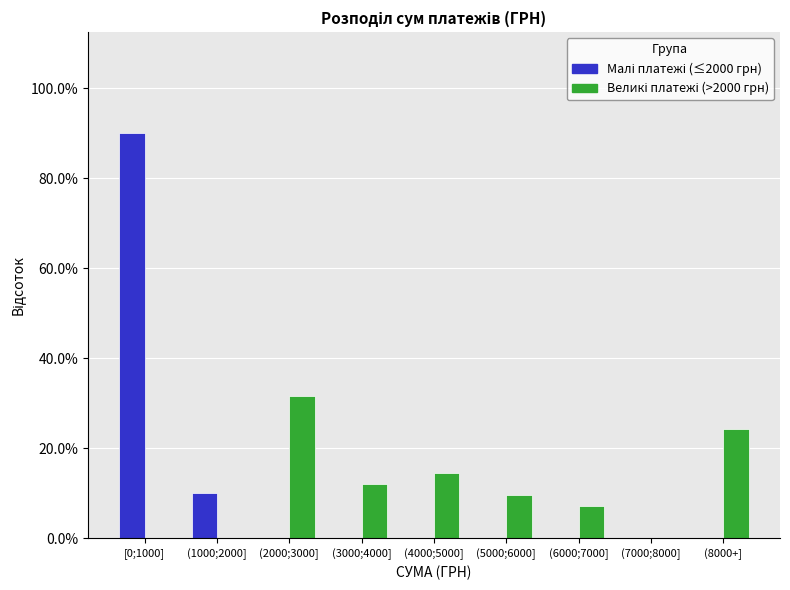

What is the greatest value displayed?

90.0